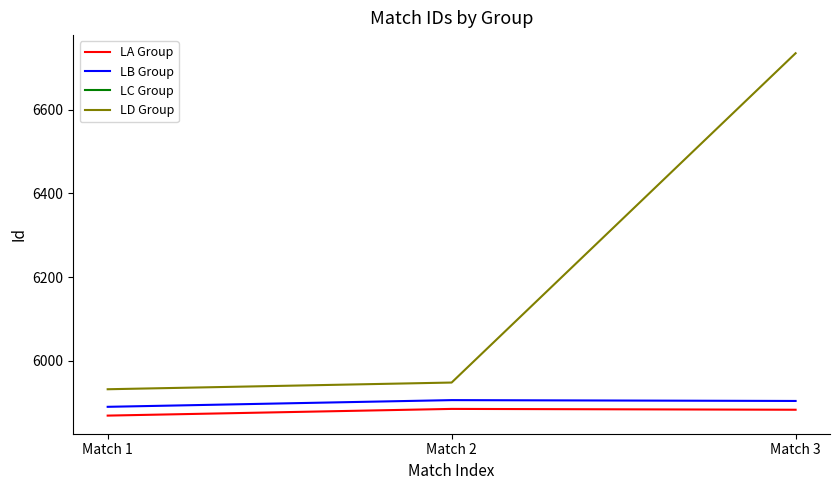

The value of LA Group at Match 2 is 1877. True or false?

False